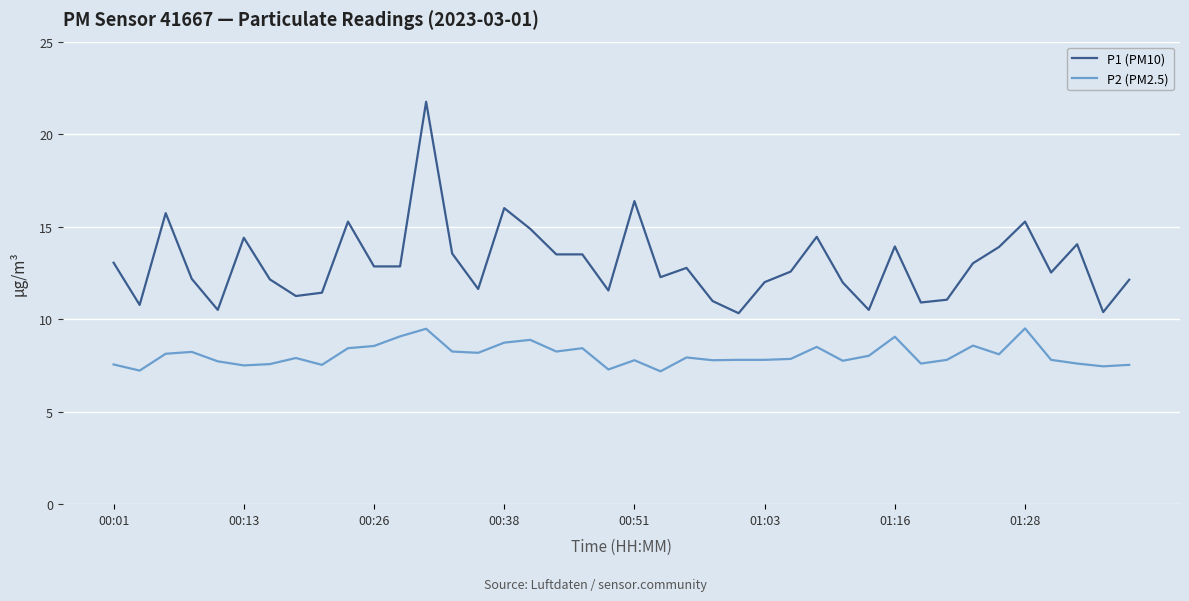

Which series has the largest total across all categories?

P1 (PM10)